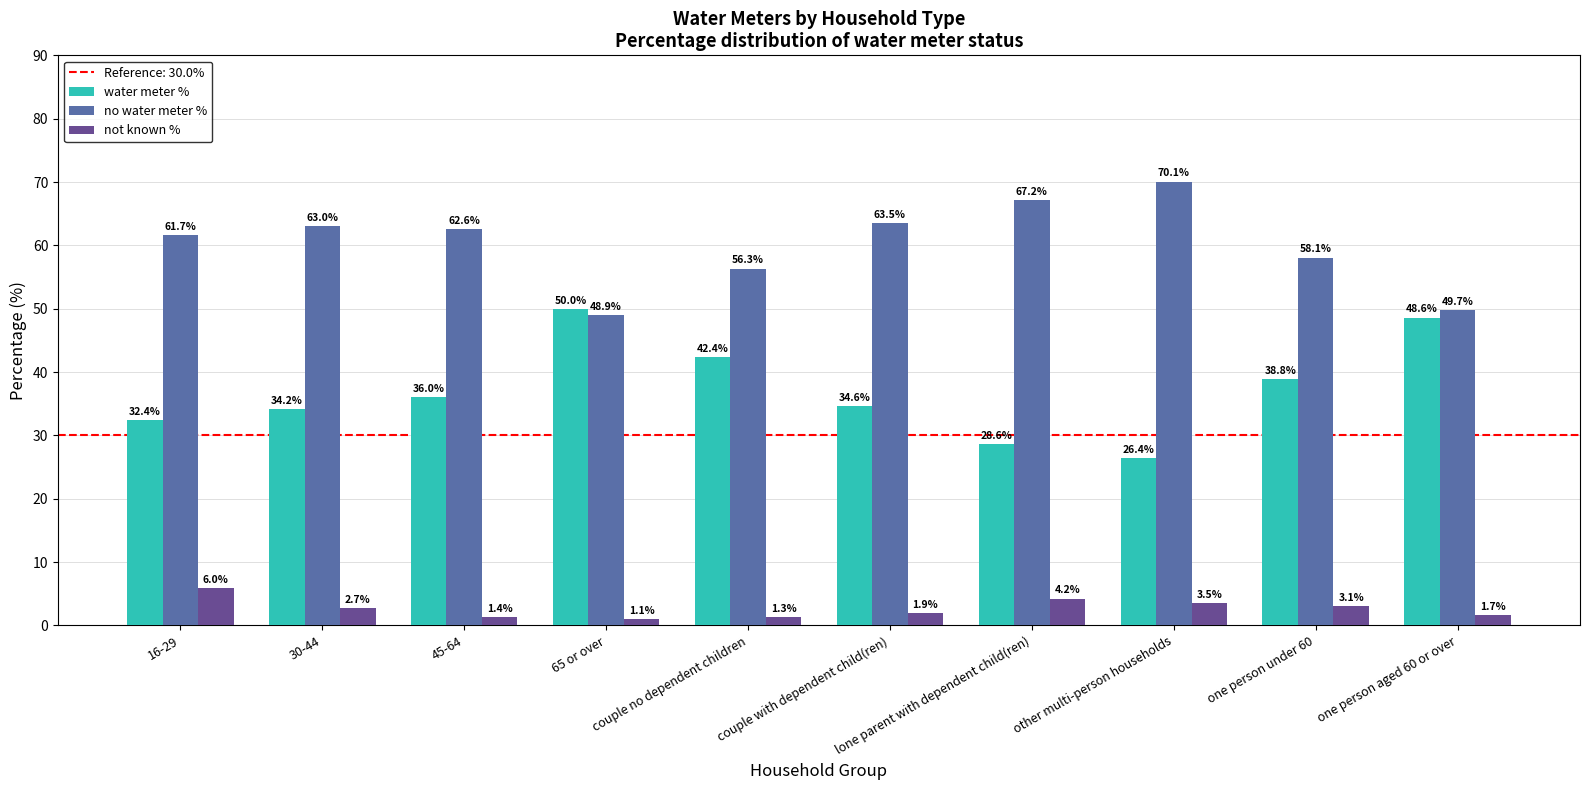

Which series changed the most between couple no dependent children and couple with dependent child(ren)?

water meter %